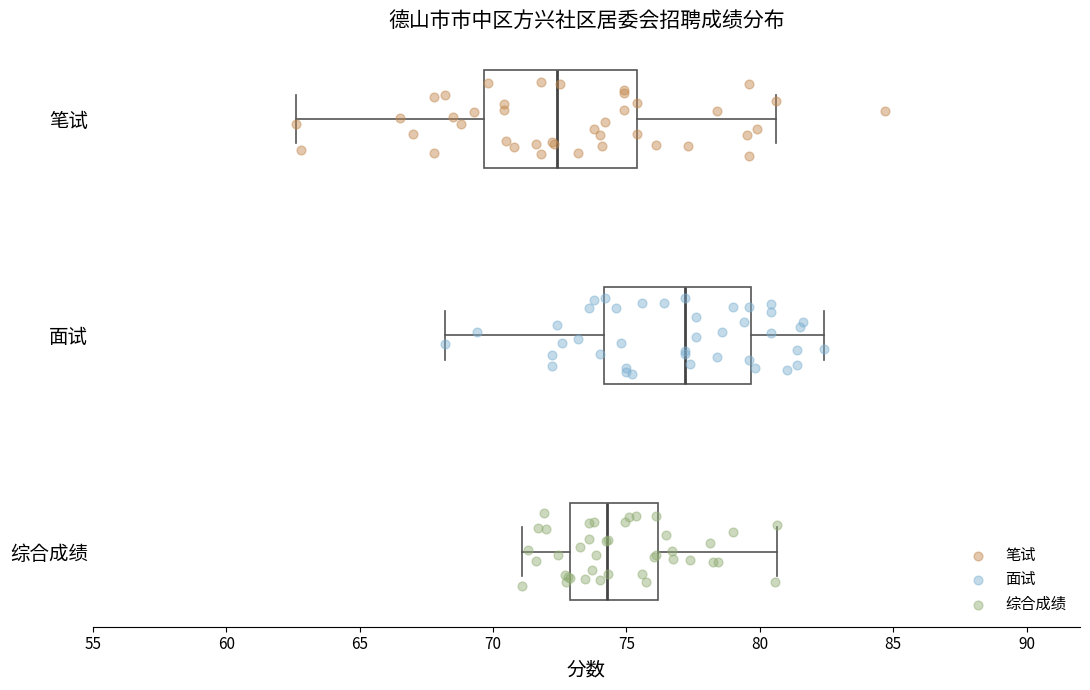

Reading bottom to top, read every box against the x-axis: the position of its median line, the range the box covers, and the ends of its whiskers. The values are not printed on the chart, so give them approximately, as read against the axis.

综合成绩: median 74.5, box 73.0 to 76.0, whiskers 71.0 to 80.5
面试: median 77.0, box 74.0 to 79.5, whiskers 68.0 to 82.5
笔试: median 72.5, box 69.5 to 75.5, whiskers 62.5 to 80.5